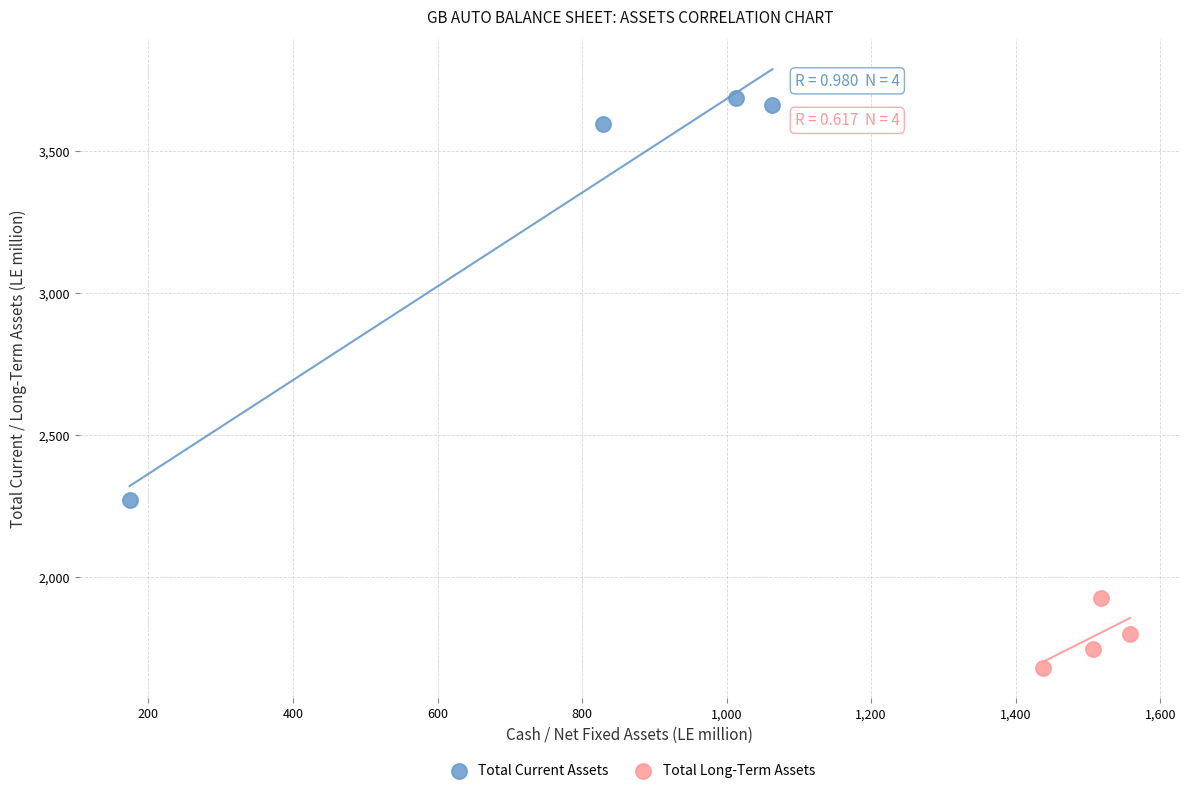

Which series reaches the minimum Y coordinate?

Total Long-Term Assets